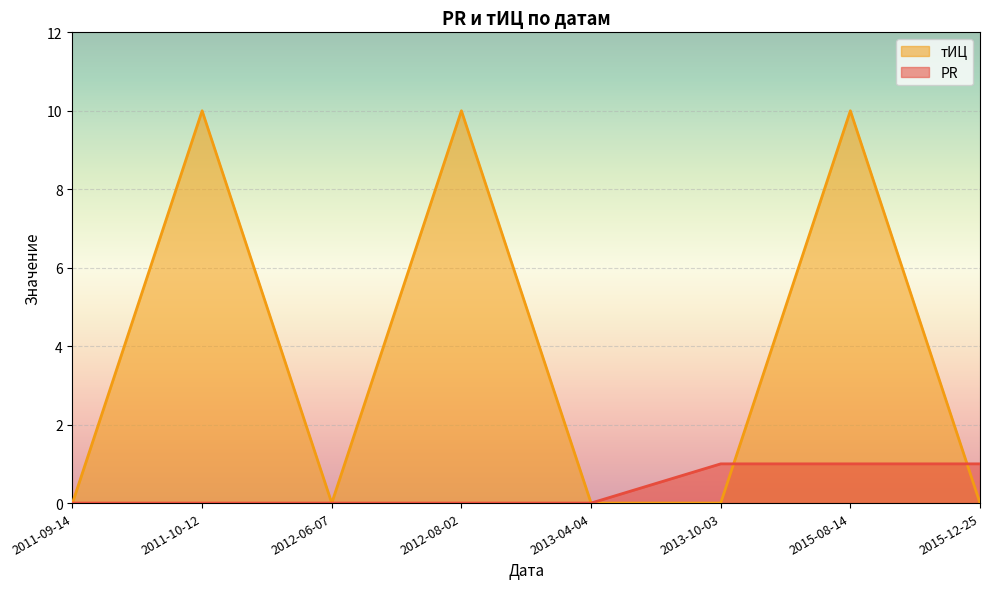

What is the highest value of the PR series?

1